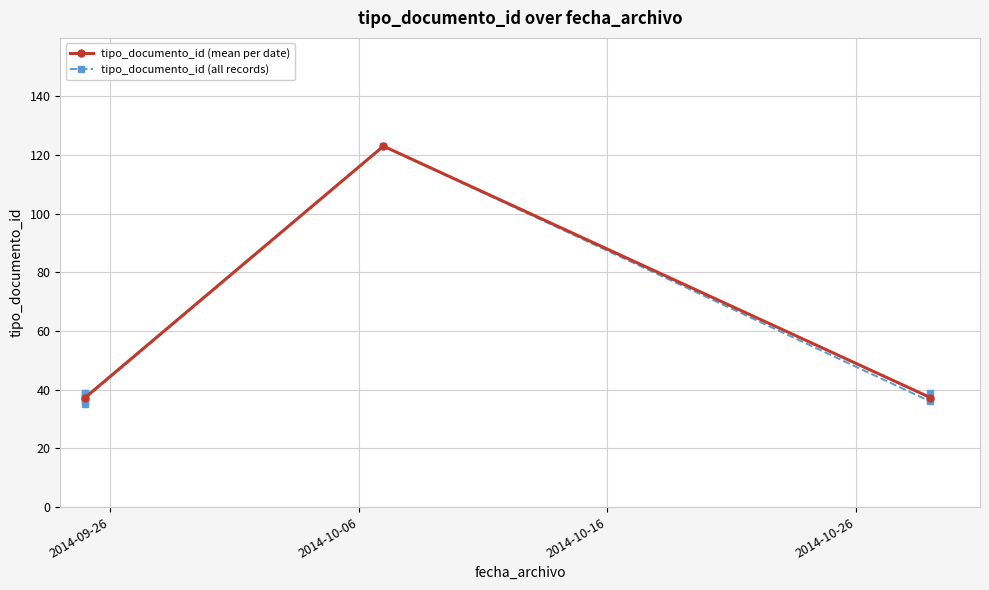

Which has a higher value, 2014-09-25 or 2014-09-25?

2014-09-25